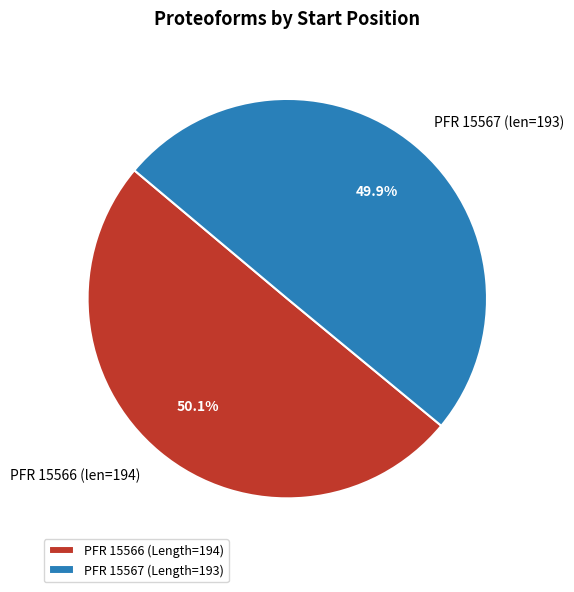

What percentage is NOT represented by PFR 15566?

49.9%